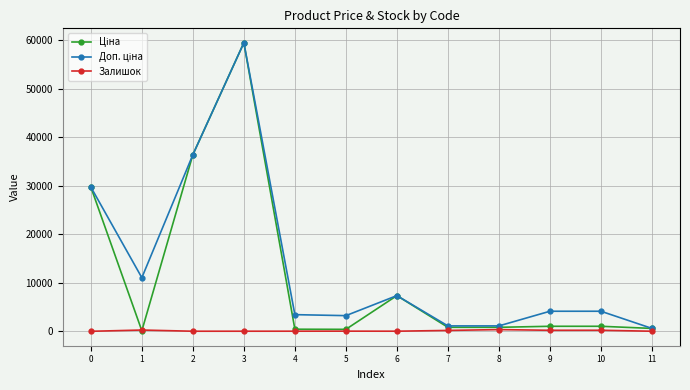

At which category is the sum across all series the highest?

3